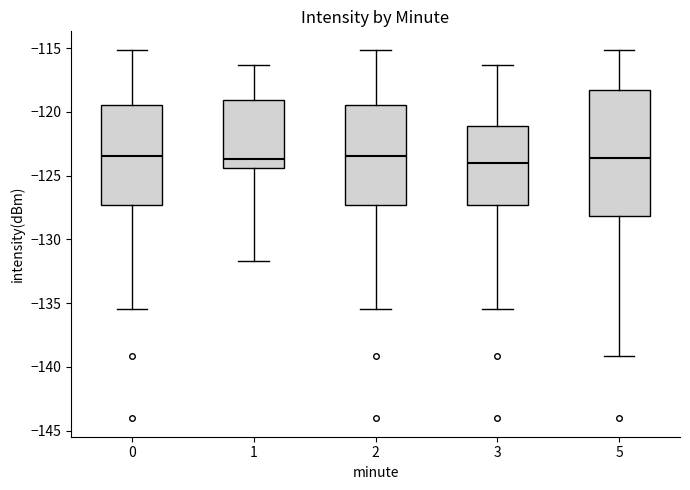

Reading left to right, read every box against the y-axis: the position of its median line, the range the box covers, and the ends of its whiskers. The values are not printed on the chart, so give them approximately, as read against the axis.

0: median -123.5, box -127.5 to -119.5, whiskers -135.5 to -115.0
1: median -123.5, box -124.5 to -119.0, whiskers -131.5 to -116.5
2: median -123.5, box -127.5 to -119.5, whiskers -135.5 to -115.0
3: median -124.0, box -127.5 to -121.0, whiskers -135.5 to -116.5
5: median -123.5, box -128.0 to -118.0, whiskers -139.0 to -115.0